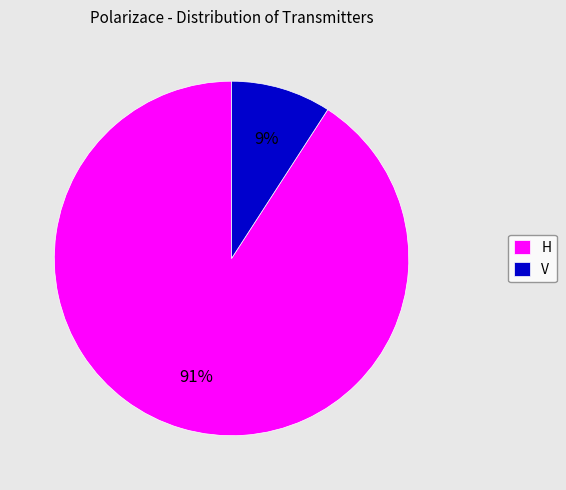

To the nearest percent, what is the average slice percentage?

50%